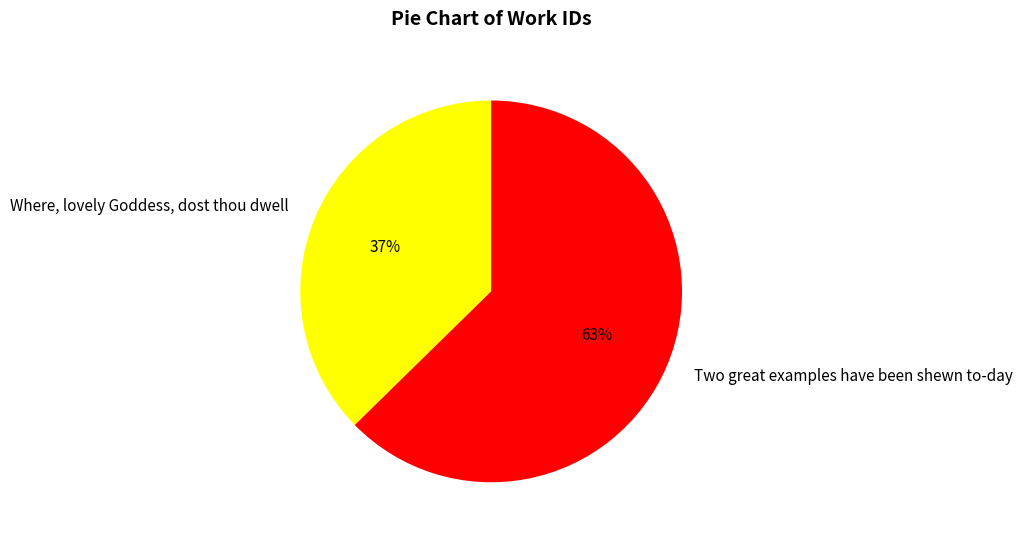

Which has a higher value, Two great examples have been shewn to-day or Where, lovely Goddess, dost thou dwell?

Two great examples have been shewn to-day